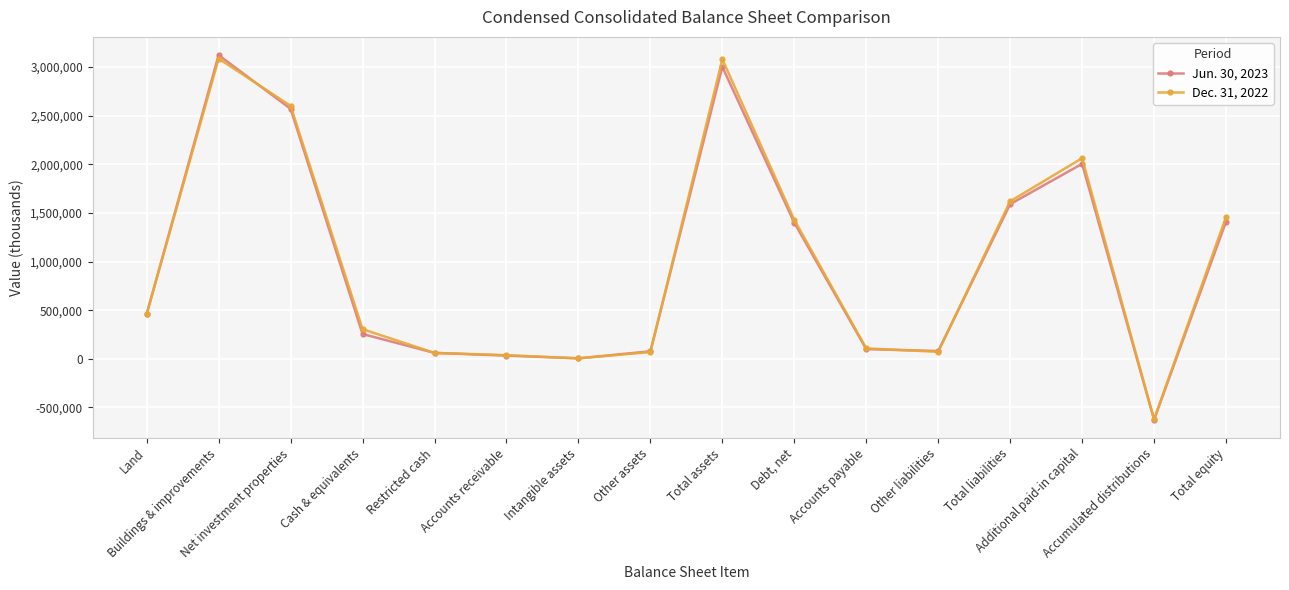

Which category has the lowest value across all series?

Accumulated distributions